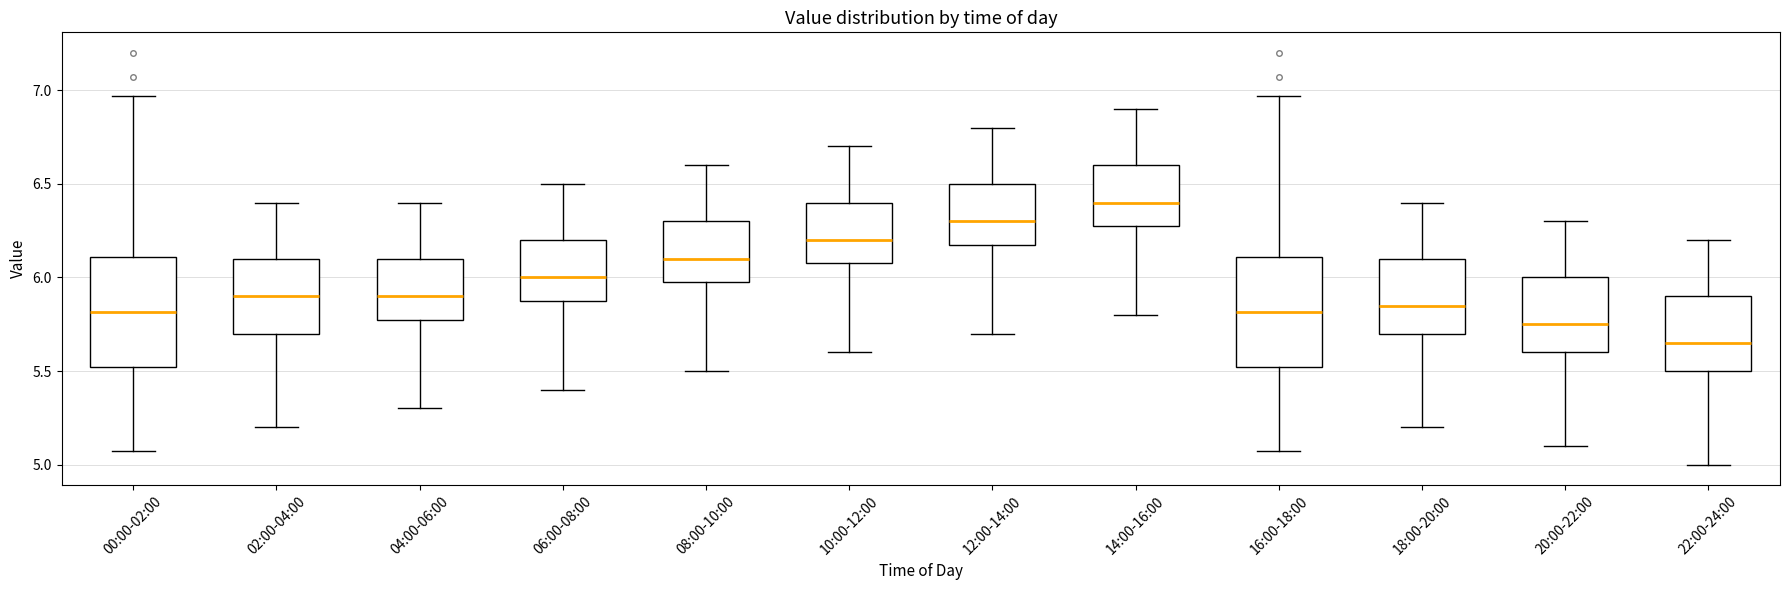

Reading left to right, read every box against the y-axis: the position of its median line, the range the box covers, and the ends of its whiskers. The values are not printed on the chart, so give them approximately, as read against the axis.

00:00-02:00: median 5.80, box 5.50 to 6.10, whiskers 5.05 to 6.95
02:00-04:00: median 5.90, box 5.70 to 6.10, whiskers 5.20 to 6.40
04:00-06:00: median 5.90, box 5.80 to 6.10, whiskers 5.30 to 6.40
06:00-08:00: median 6.00, box 5.90 to 6.20, whiskers 5.40 to 6.50
08:00-10:00: median 6.10, box 6.00 to 6.30, whiskers 5.50 to 6.60
10:00-12:00: median 6.20, box 6.10 to 6.40, whiskers 5.60 to 6.70
12:00-14:00: median 6.30, box 6.20 to 6.50, whiskers 5.70 to 6.80
14:00-16:00: median 6.40, box 6.30 to 6.60, whiskers 5.80 to 6.90
16:00-18:00: median 5.80, box 5.50 to 6.10, whiskers 5.05 to 6.95
18:00-20:00: median 5.85, box 5.70 to 6.10, whiskers 5.20 to 6.40
20:00-22:00: median 5.75, box 5.60 to 6.00, whiskers 5.10 to 6.30
22:00-24:00: median 5.65, box 5.50 to 5.90, whiskers 5.00 to 6.20